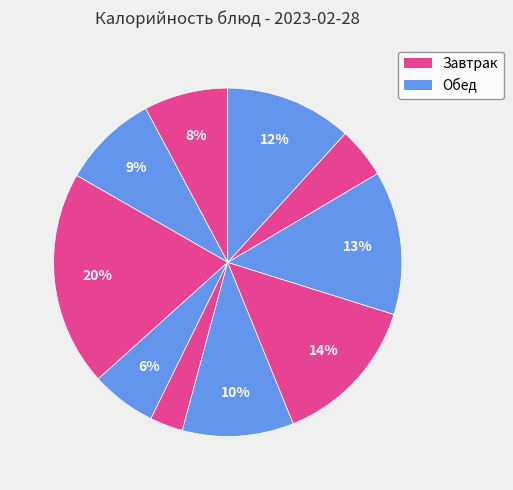

How many slices are in this pie chart?

10